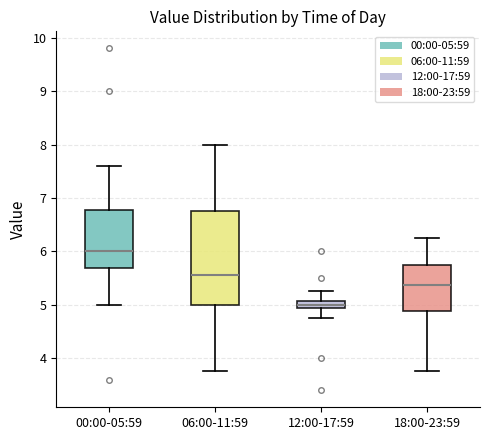

Where does the median line of the box for 00:00-05:59 sit on the y-axis? The values are not printed on the chart, so give them approximately, as read against the axis.

6.0